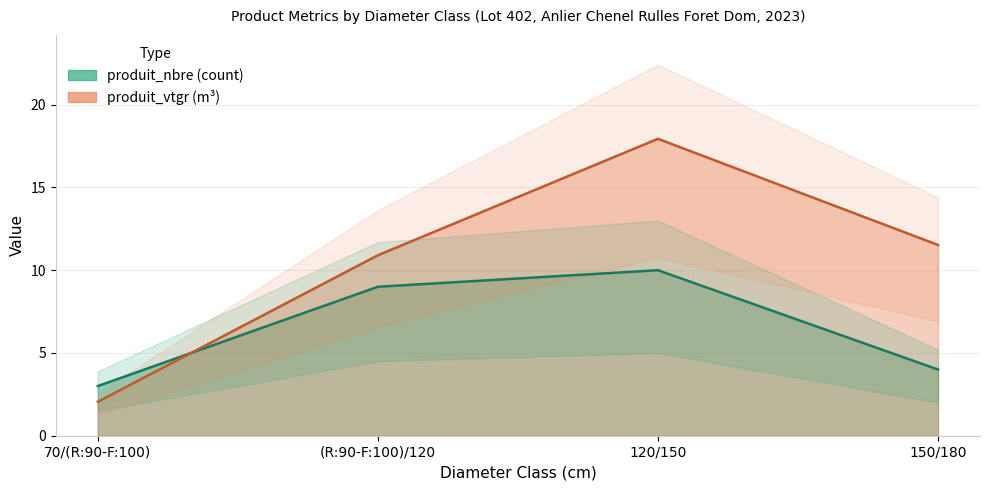

Does the chart display data point markers on the line(s)?

No